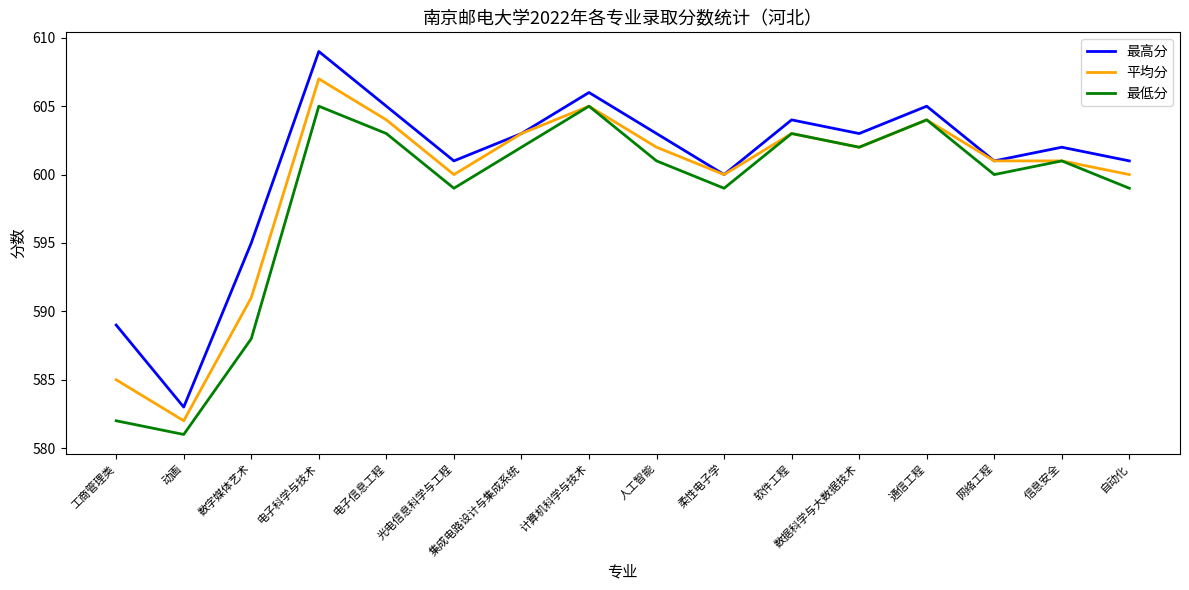

What is the maximum value for 平均分?

607